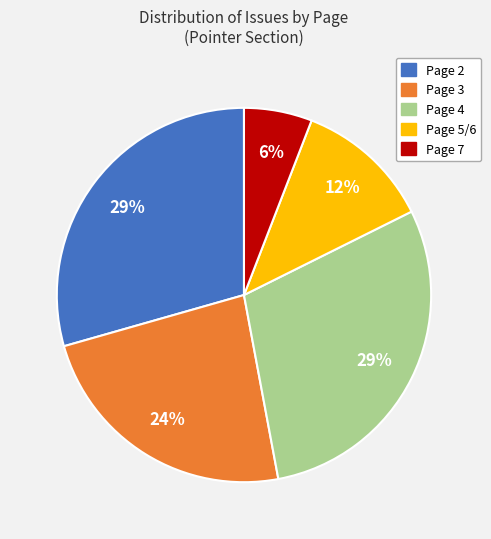

To the nearest percent, what is the difference between the Page 7 and Page 5/6 slice percentages?

6%